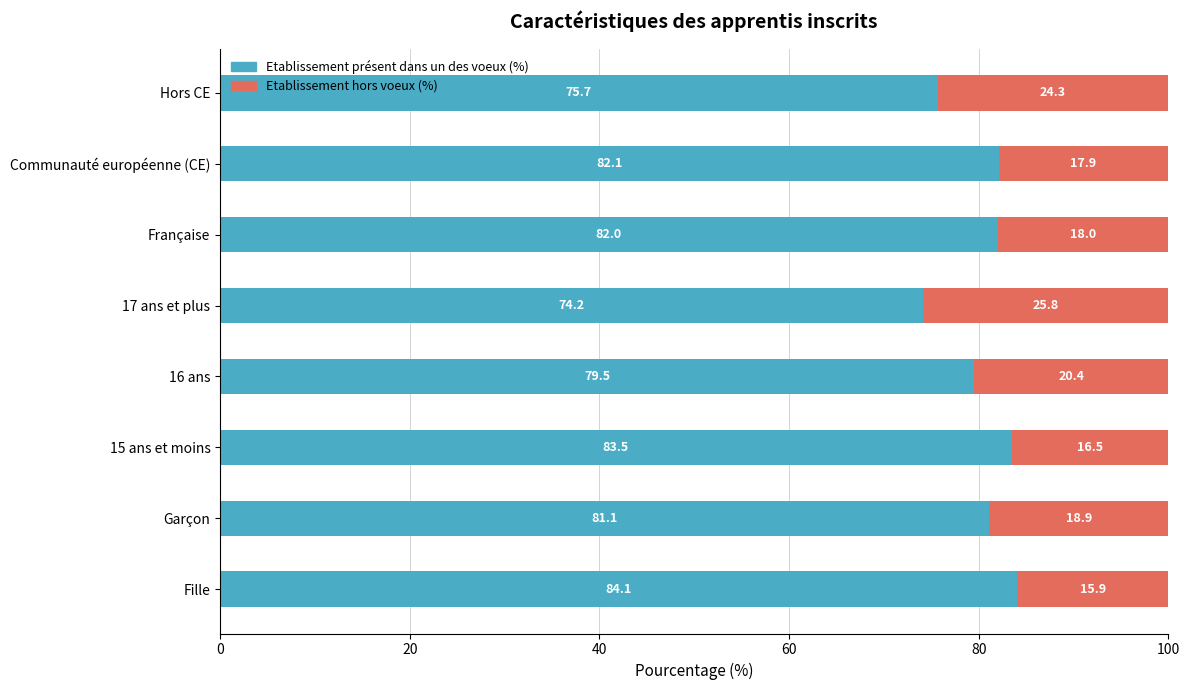

Where is Etablissement présent dans un des voeux (%) nearest to the value 79?

16 ans